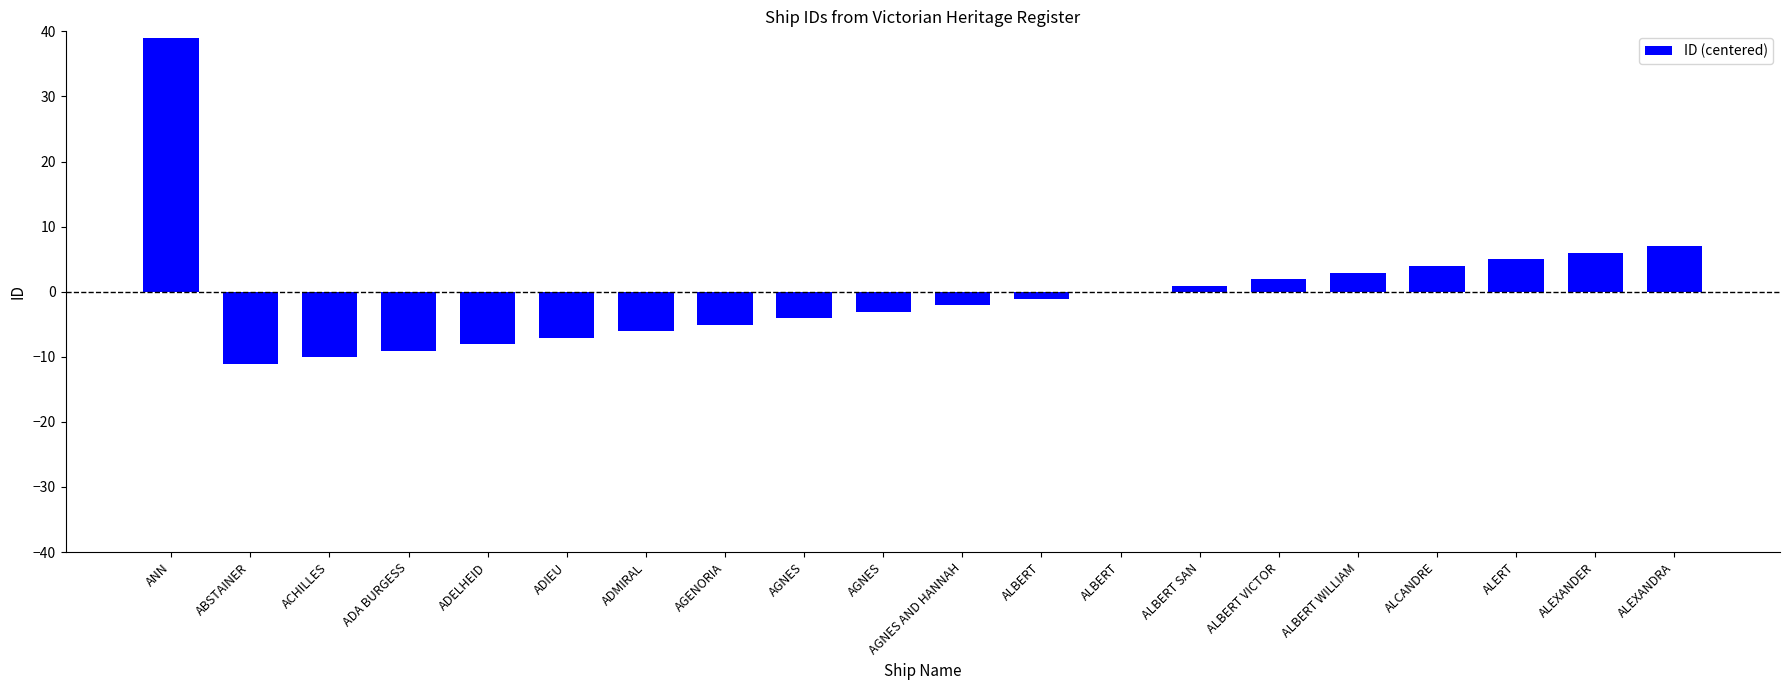

What is the label of the 2nd bar from the right?

ALEXANDER